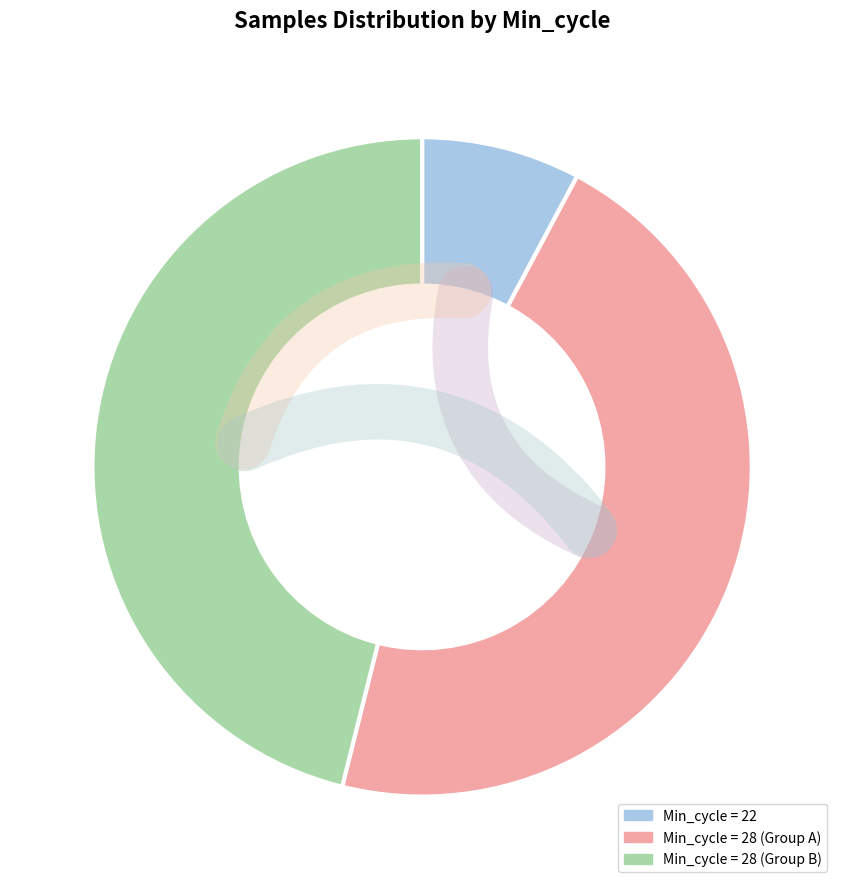

Is the sum of Min_cycle = 28 (Group A) and Min_cycle = 22 greater than half?

Yes